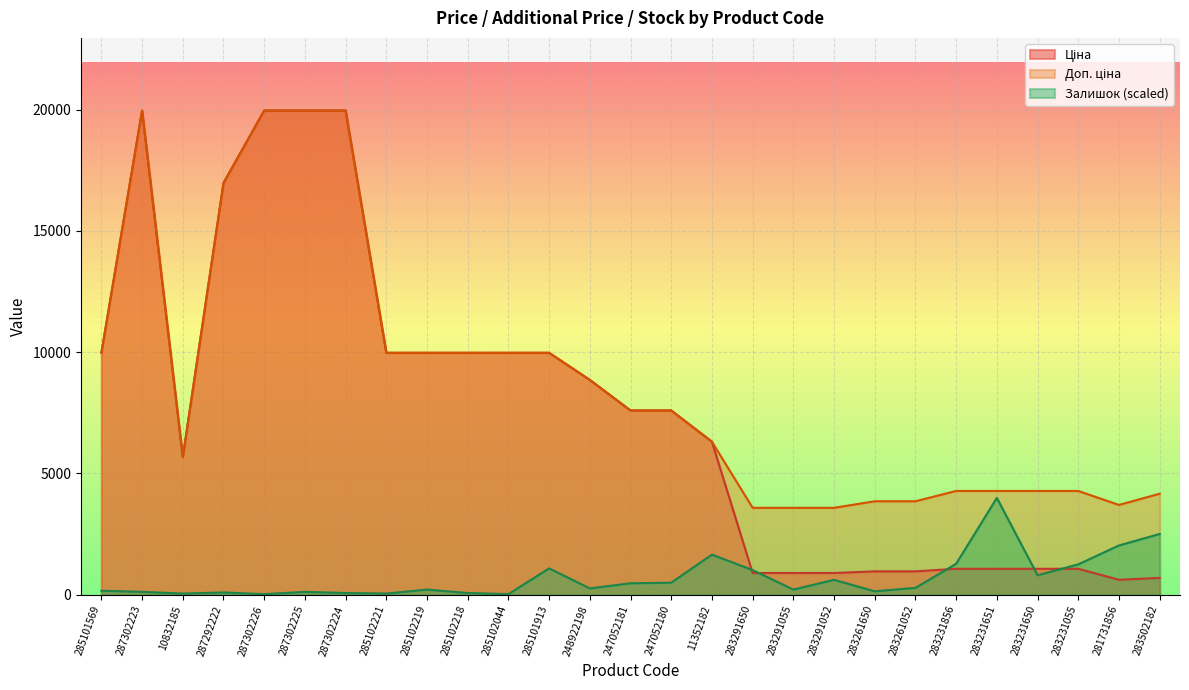

What is the spread (max minus min) of values at 283231856?

3209.3